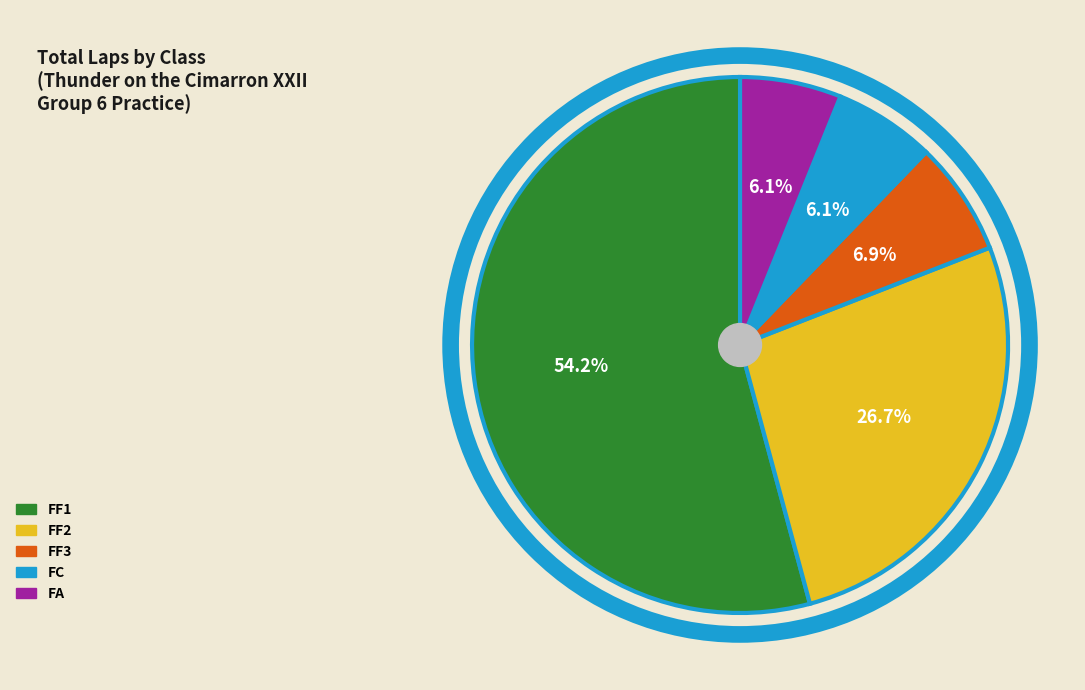

To the nearest percent, what portion does FA represent?

6%